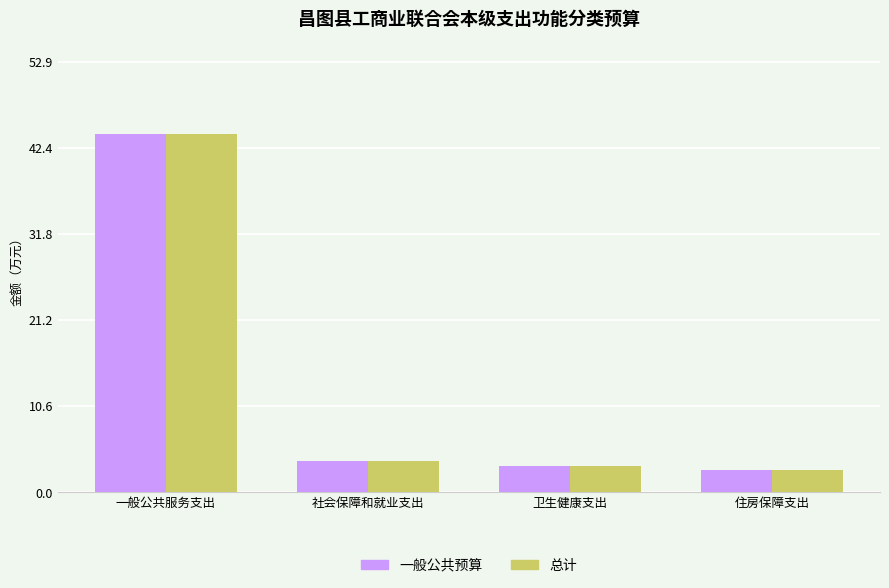

Reading left to right, transcribe all the data shown in this chart.

一般公共预算: 一般公共服务支出=44.1	社会保障和就业支出=3.8	卫生健康支出=3.2	住房保障支出=2.7
总计: 一般公共服务支出=44.1	社会保障和就业支出=3.8	卫生健康支出=3.2	住房保障支出=2.7